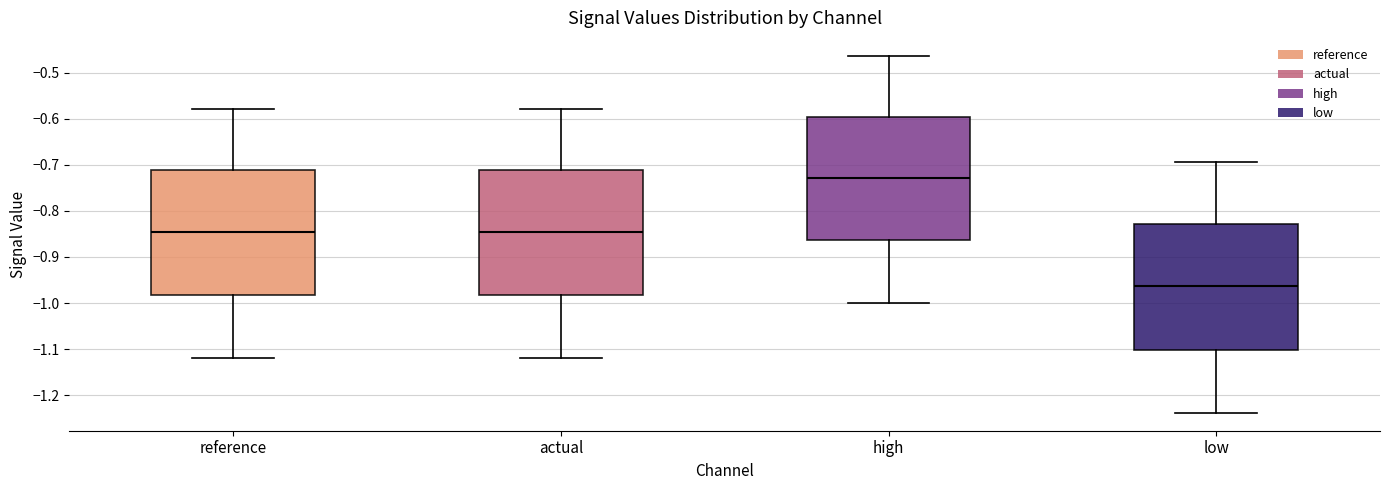

Reading left to right, transcribe this box plot: for each box, give where its median line is, the range the box spans, and where its two whiskers end, as read against the y-axis. The values are not printed on the chart, so give them approximately, as read against the axis.

reference: median -0.85, box -0.98 to -0.71, whiskers -1.12 to -0.58
actual: median -0.85, box -0.98 to -0.71, whiskers -1.12 to -0.58
high: median -0.73, box -0.86 to -0.60, whiskers -1.00 to -0.46
low: median -0.96, box -1.10 to -0.83, whiskers -1.24 to -0.69